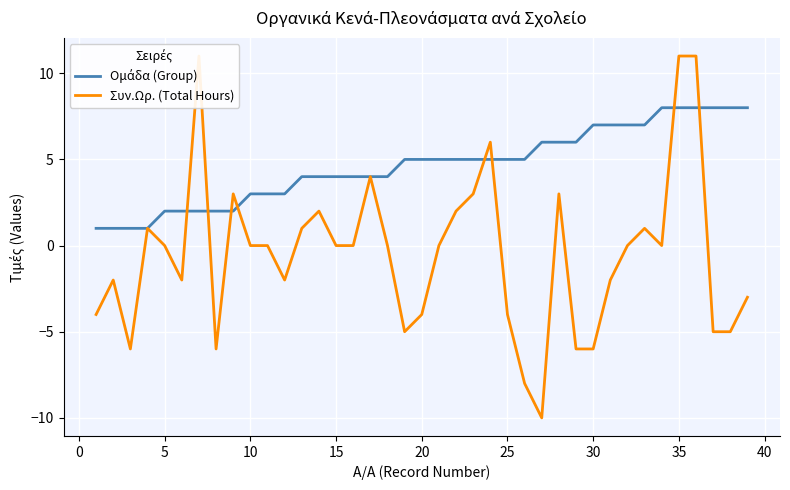

Is the value of Συν.Ωρ. (Total Hours) at 30 greater than the value of Ομάδα (Group) at 10?

No